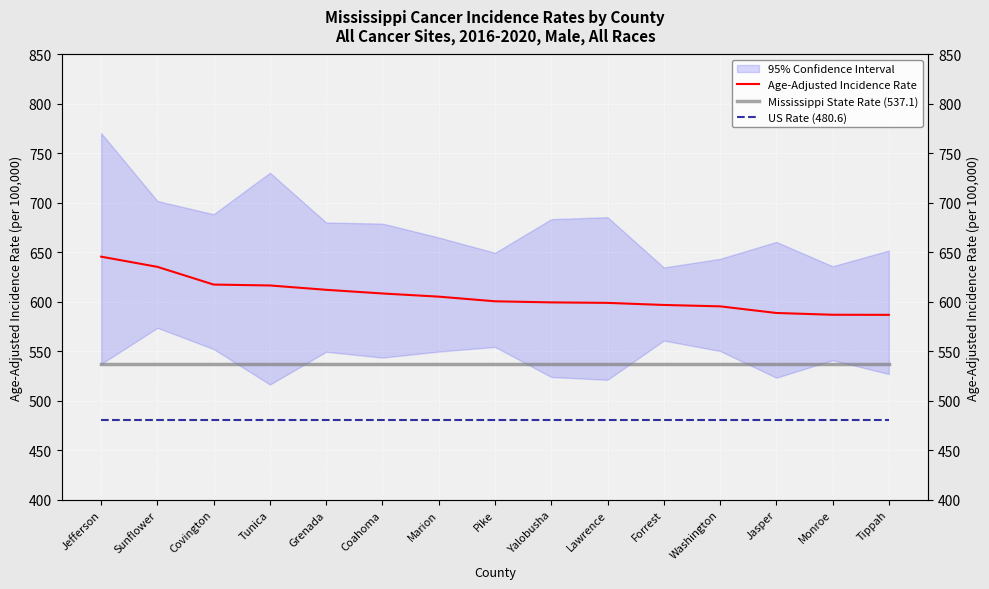

Rank the series at Covington from lowest to highest value.

US Rate (480.6), Mississippi State Rate (537.1), Age-Adjusted Incidence Rate